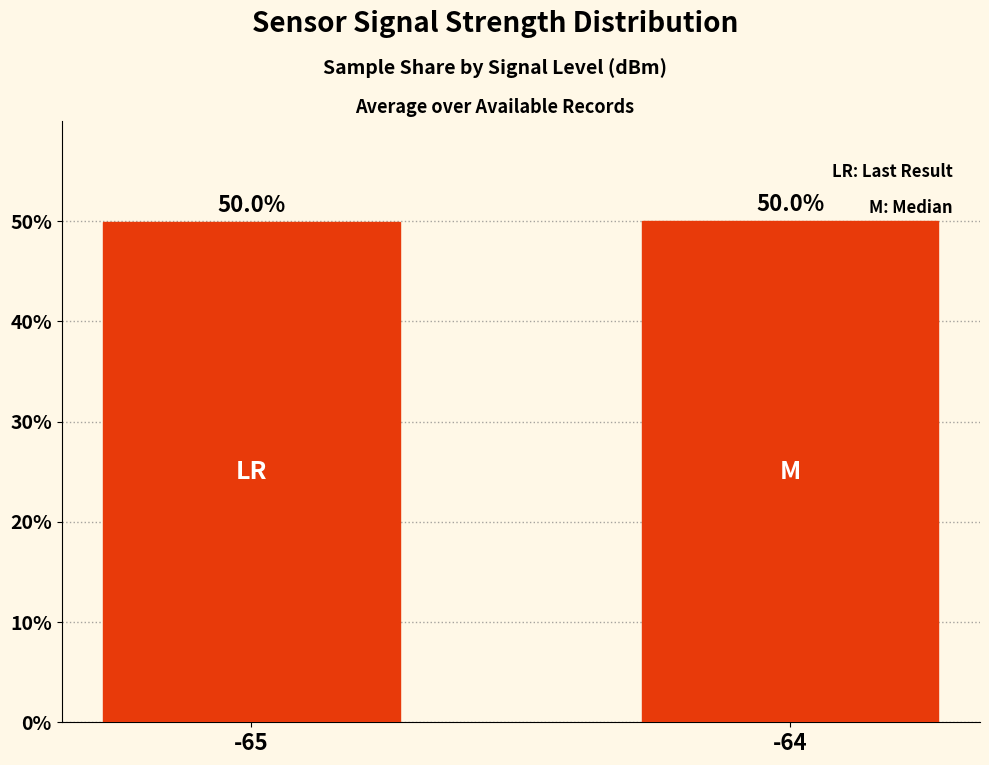

What is the change in value from -65 to -64?

+0.1